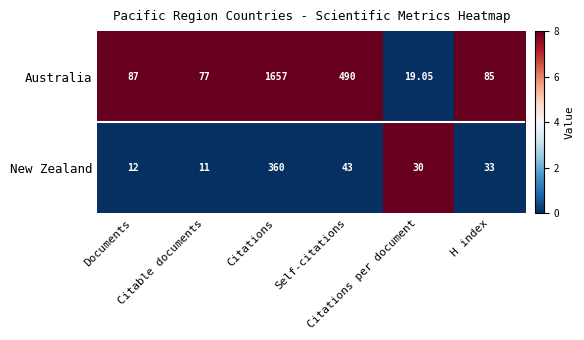

Rank the series by their maximum value, from highest to lowest.

Australia, New Zealand